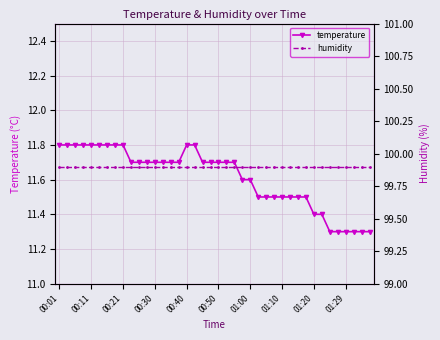

Rank the series by their average value, from lowest to highest.

temperature, humidity